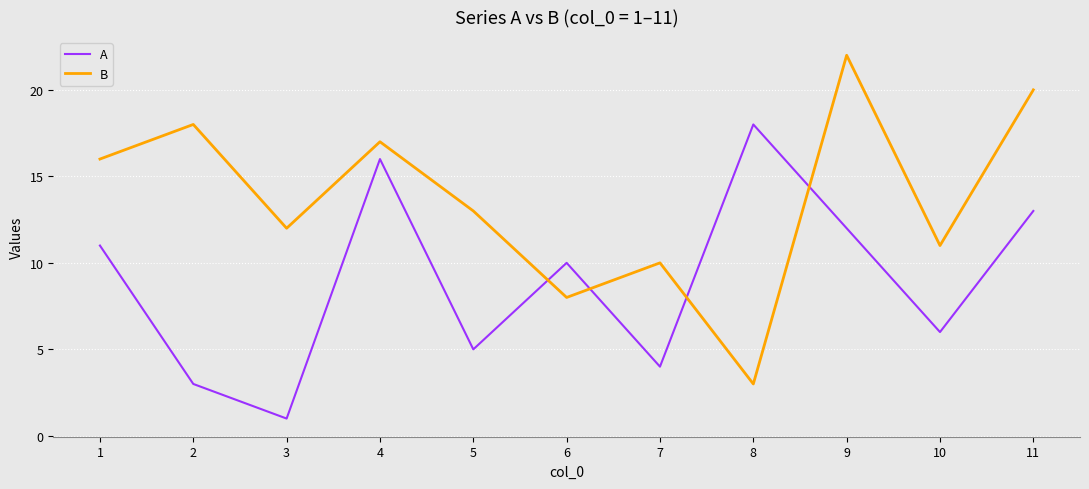

True or false: A and B cross at least once.

True